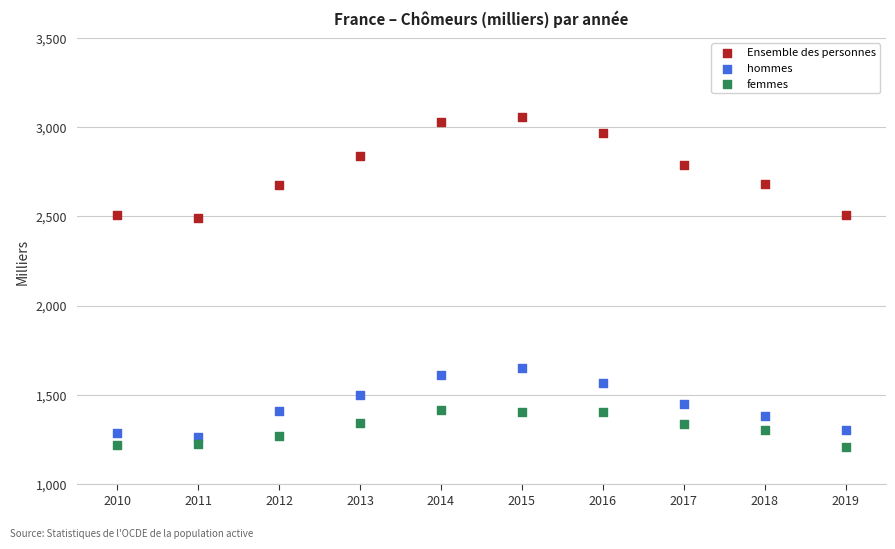

Across all data points, what is the range of X values (max minus min)?

9.0